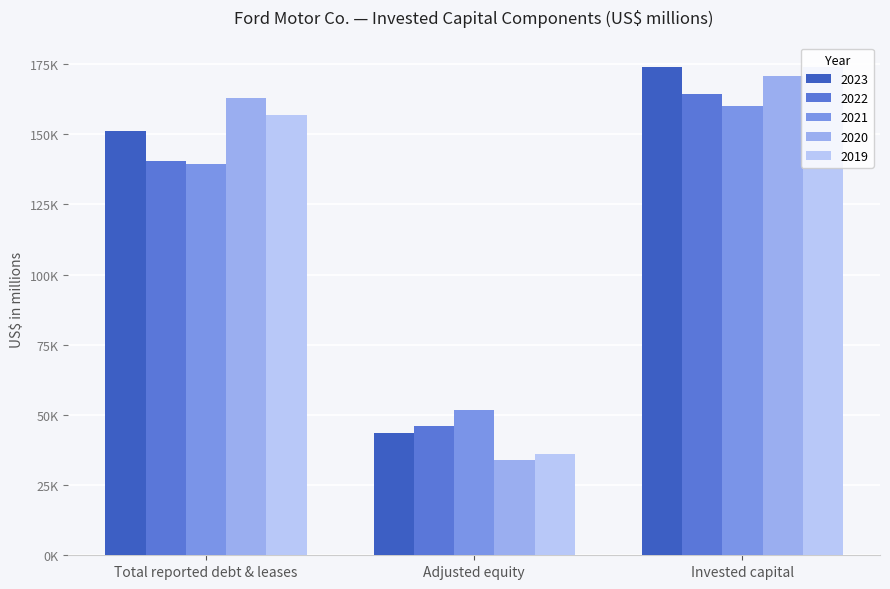

Read the 2021 value at Total reported debt & leases.

139485